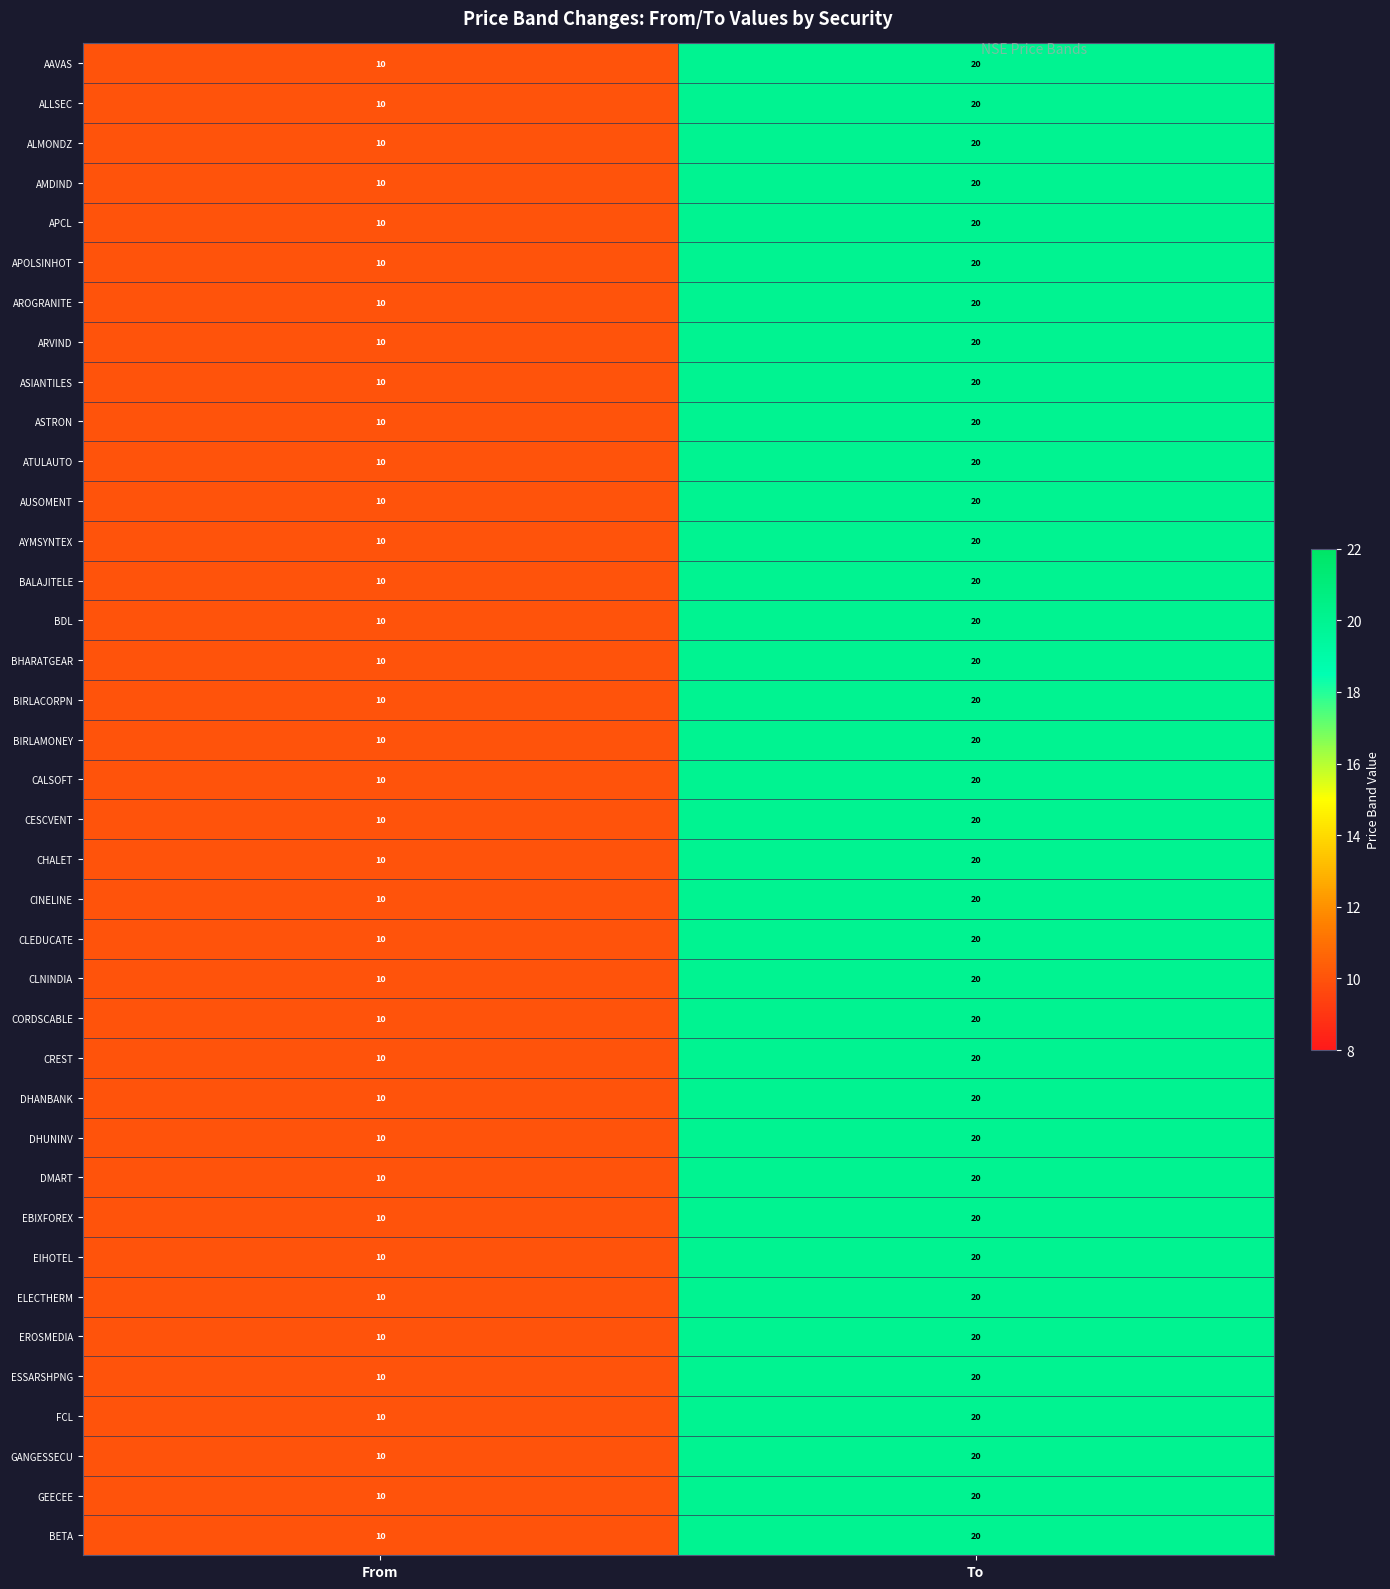

How many series are shown in this chart?

38